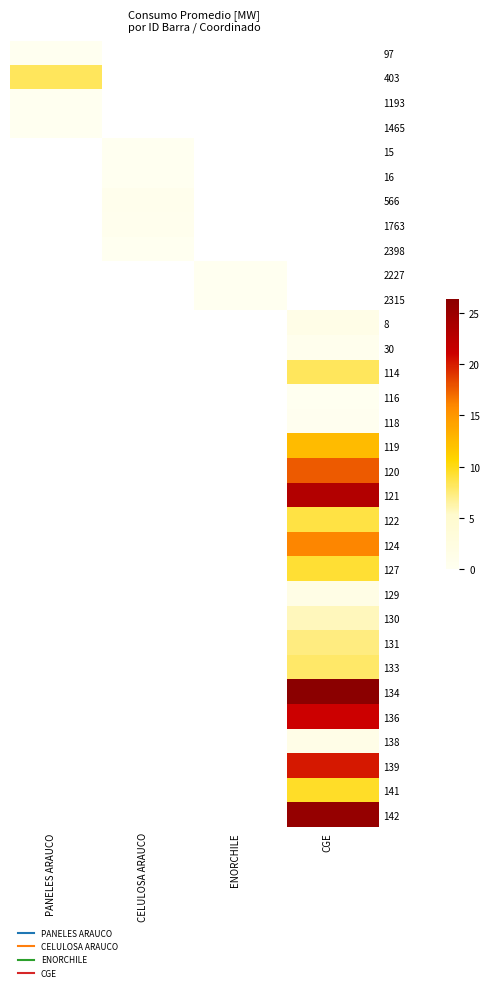

Count the number of categories in the chart.

4